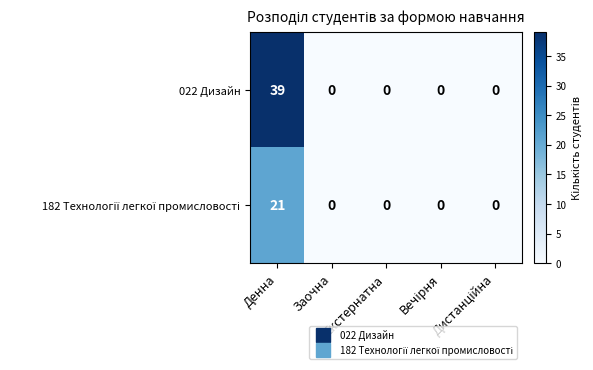

Which series has the largest range (max minus min)?

022 Дизайн